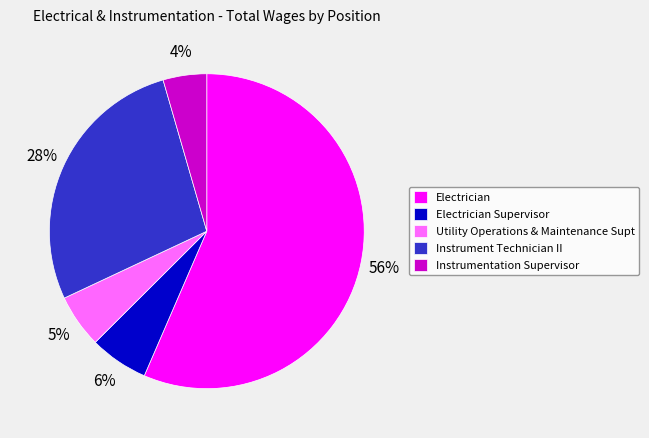

Count the number of slices in the pie.

5